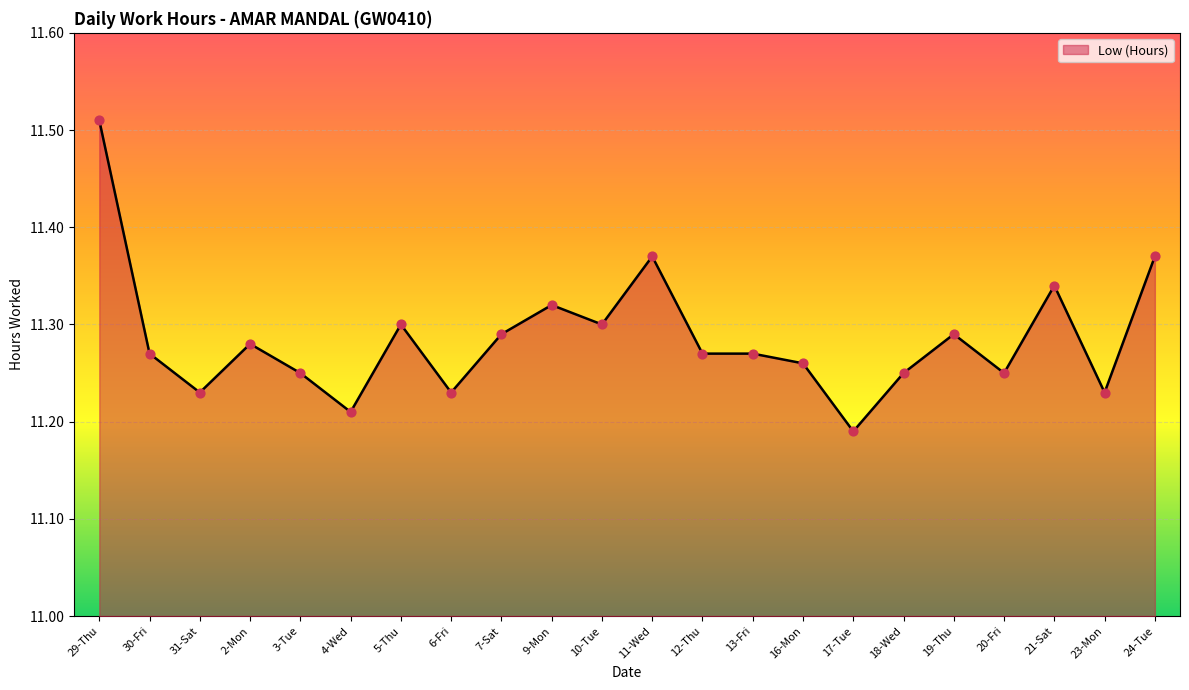

Which has a higher value, 19-Thu or 20-Fri?

19-Thu